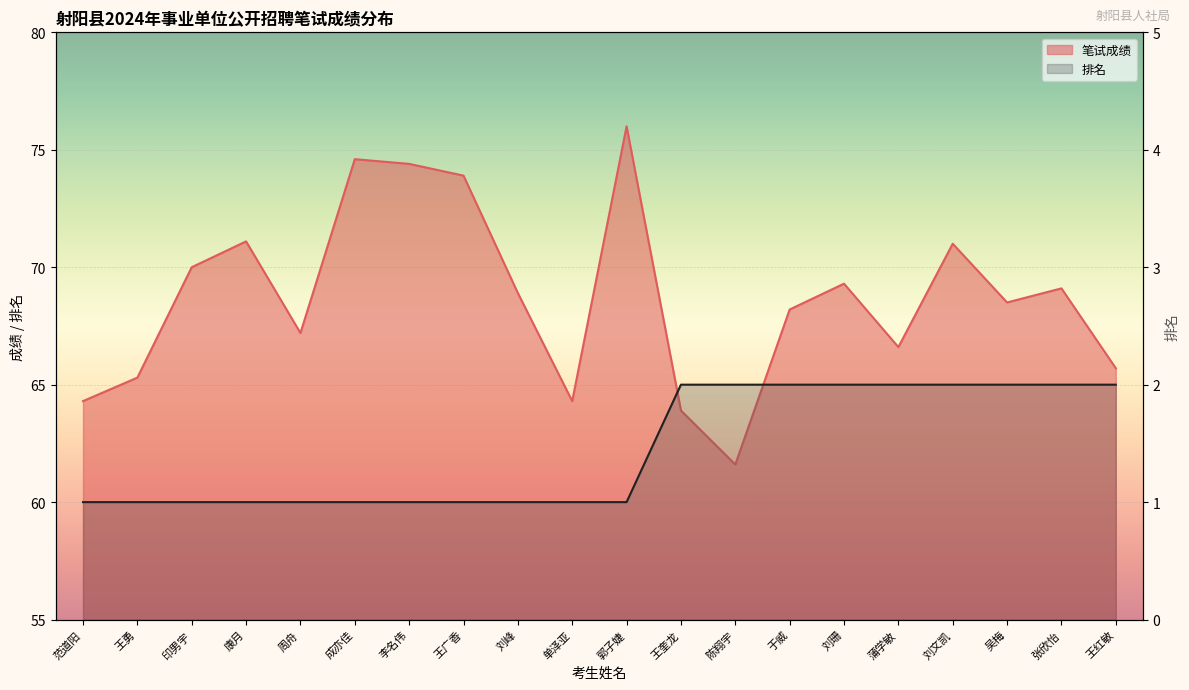

Count the number of categories in the chart.

20